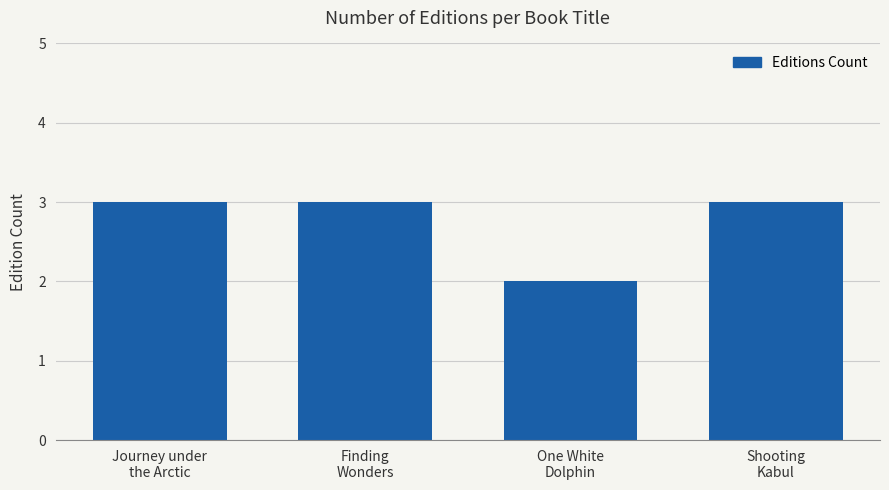

What is the greatest value displayed?

3